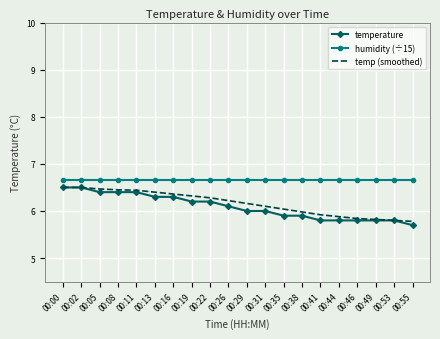

Which series has the largest total across all categories?

humidity (÷15)